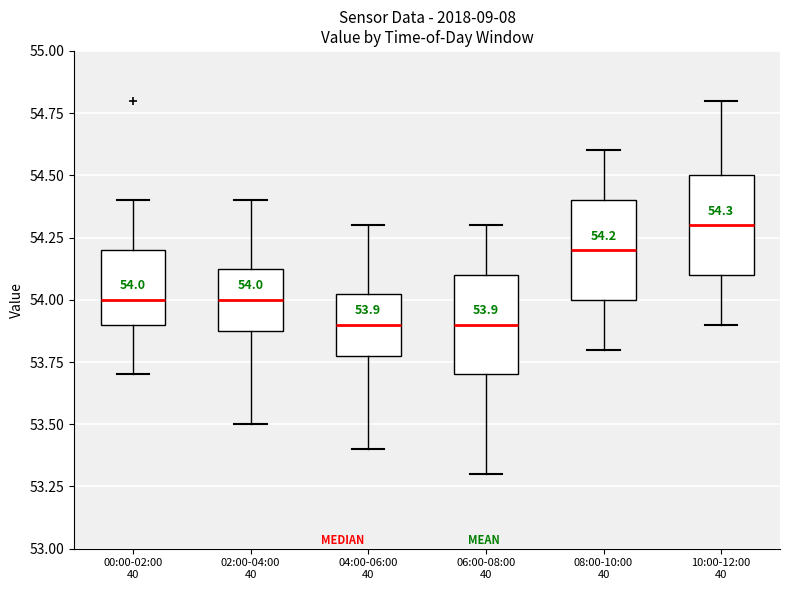

Which box's median line is the highest?

10:00-12:00 40